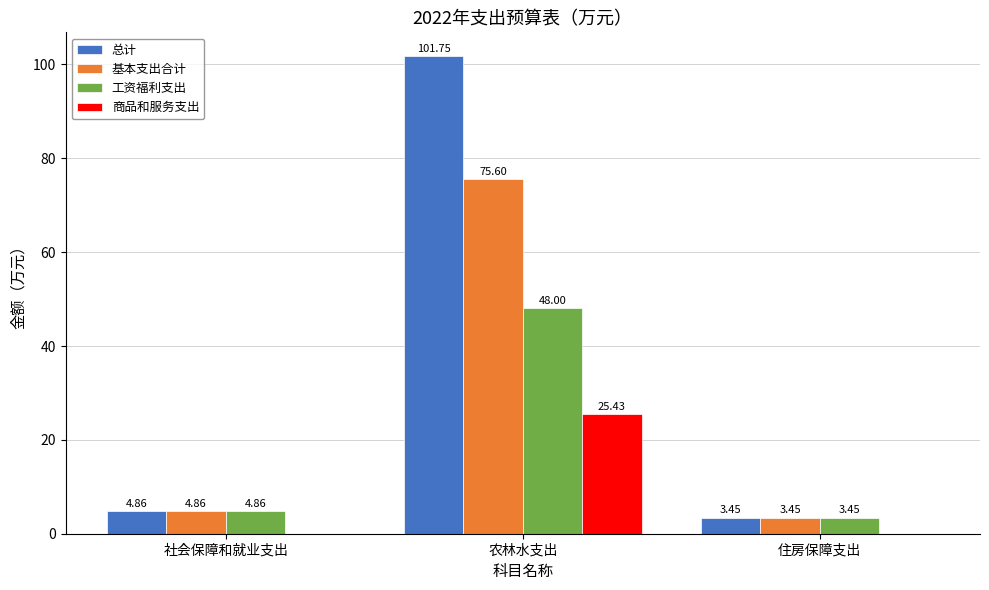

How many values in the 工资福利支出 series exceed 4?

2